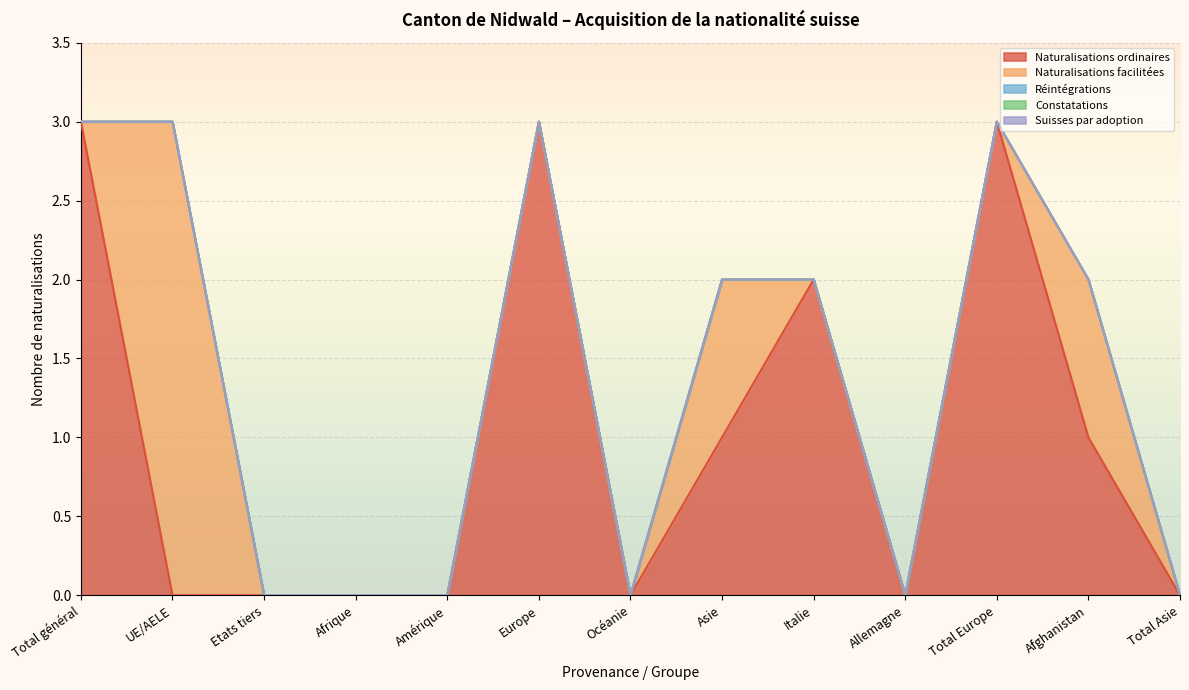

What is the difference between the second highest and minimum values in the Naturalisations ordinaires series?

3